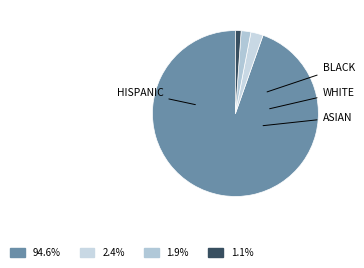

Count the number of slices in the pie.

4